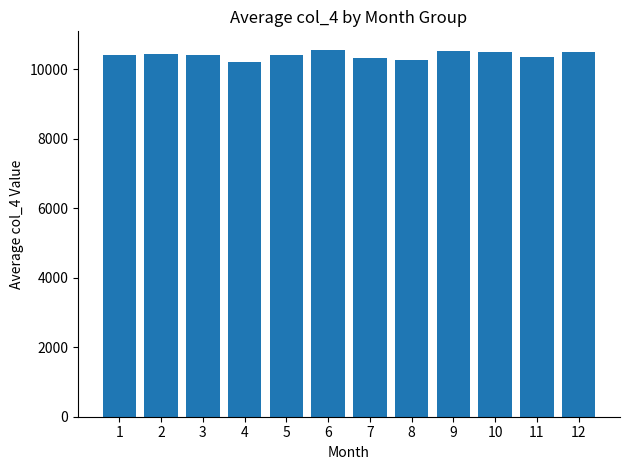

What is the smallest value displayed?

10205.7